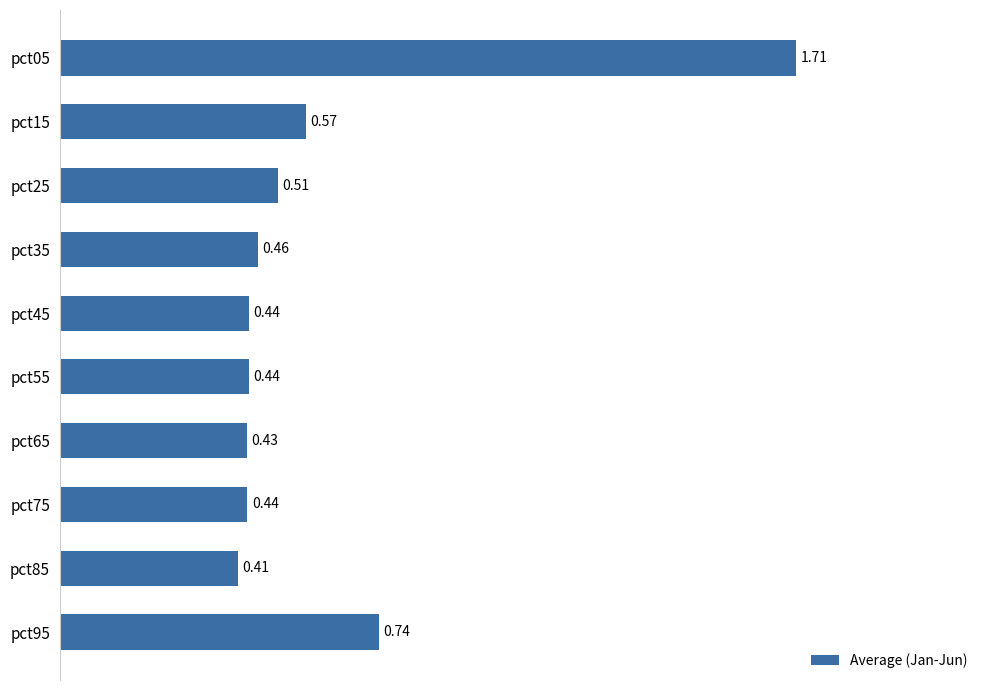

What is the difference between the second highest and second lowest values?

0.3